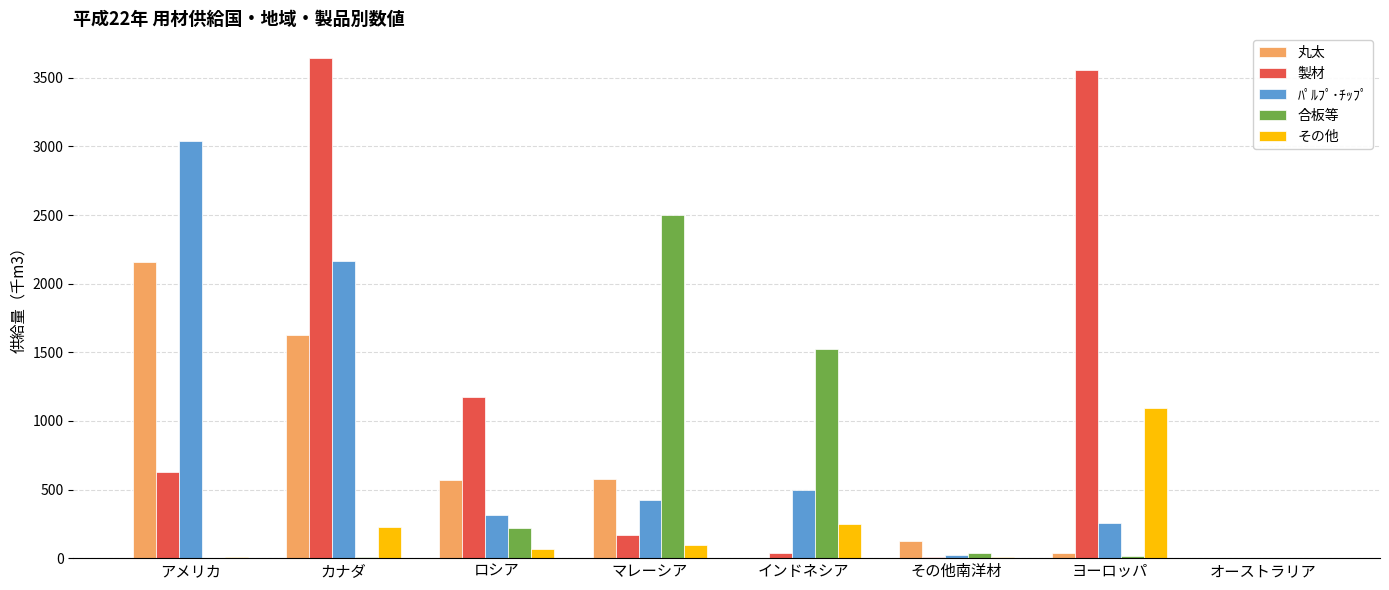

What is the maximum value shown in the chart?

3641.7